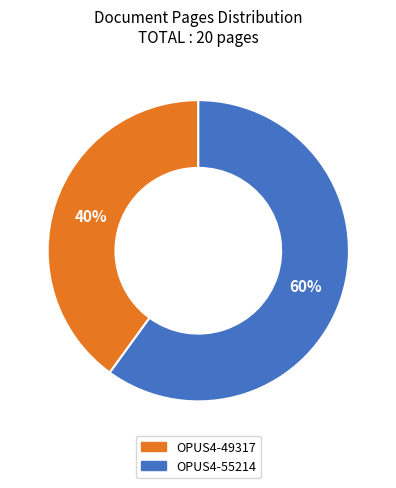

Rank the categories by value from lowest to highest.

OPUS4-49317, OPUS4-55214